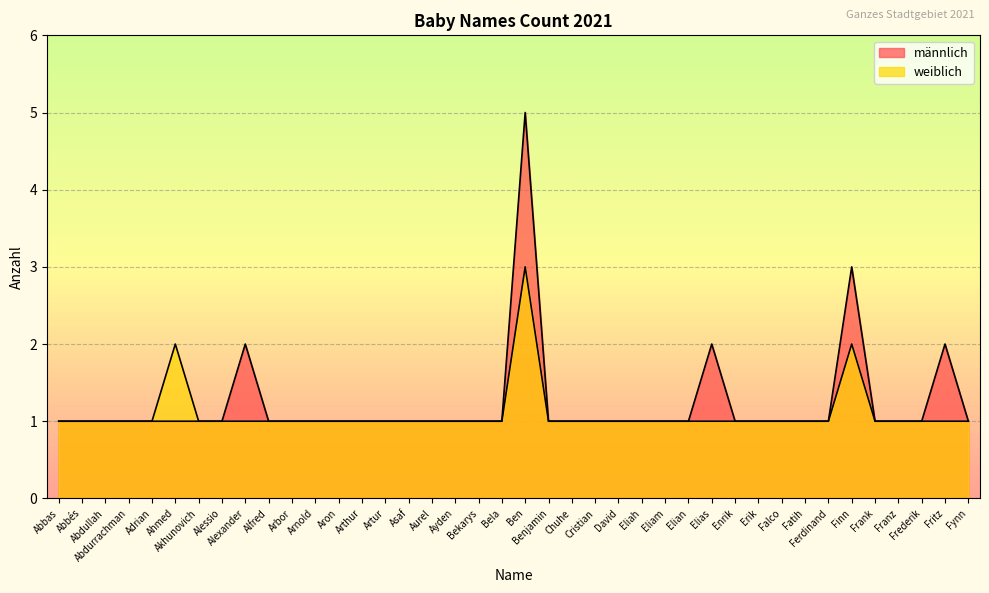

In weiblich, how many points are higher than both neighbors (excluding endpoints)?

3